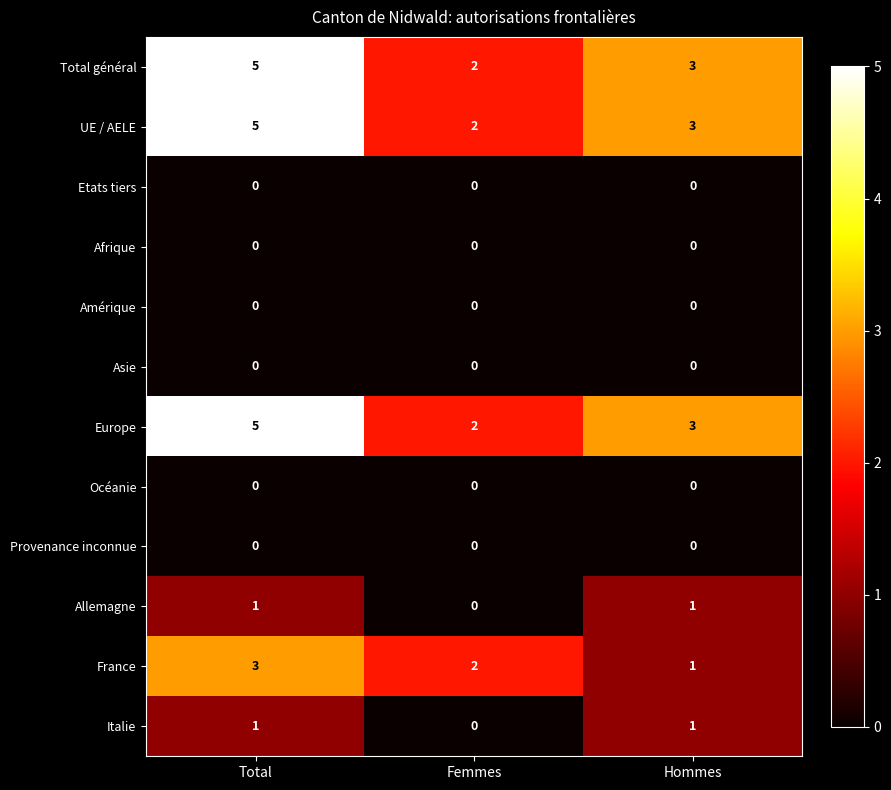

What is the difference between the Total général values at Femmes and Total?

3